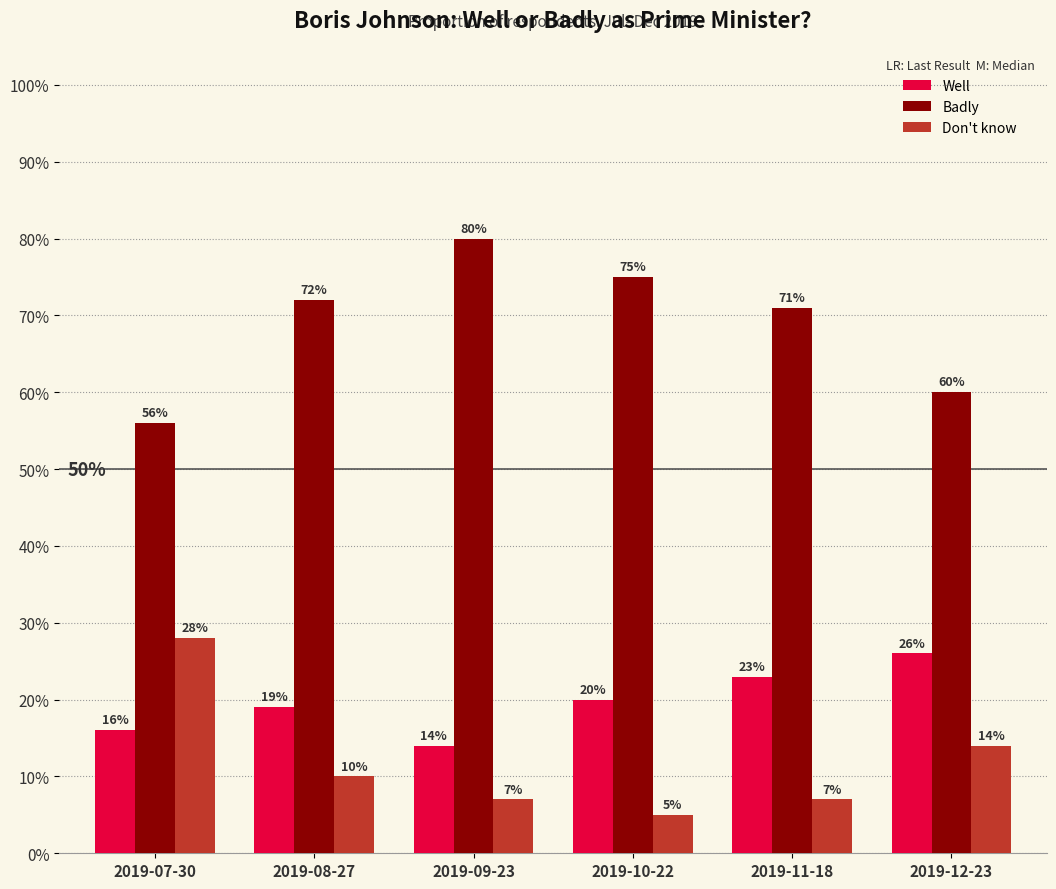

Reading left to right, what are all the values shown in this chart?

Well: 2019-07-30=0.2	2019-08-27=0.2	2019-09-23=0.1	2019-10-22=0.2	2019-11-18=0.2	2019-12-23=0.3
Badly: 2019-07-30=0.6	2019-08-27=0.7	2019-09-23=0.8	2019-10-22=0.8	2019-11-18=0.7	2019-12-23=0.6
Don't know: 2019-07-30=0.3	2019-08-27=0.1	2019-09-23=0.1	2019-10-22=0.1	2019-11-18=0.1	2019-12-23=0.1